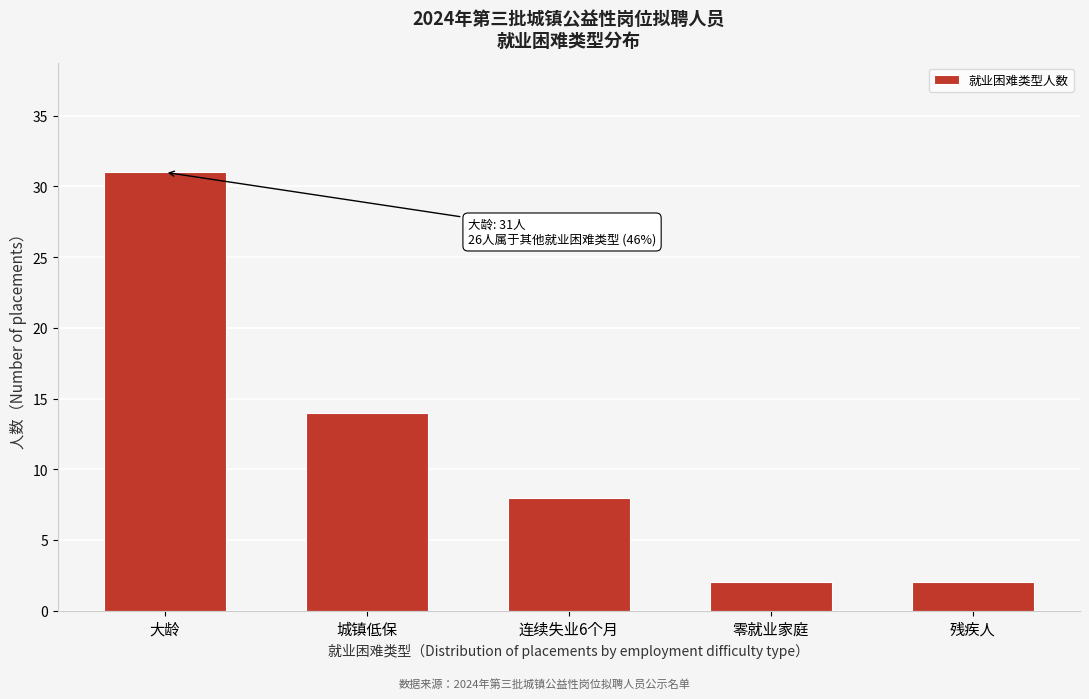

Reading left to right, extract all data points from this chart.

大龄=31	城镇低保=14	连续失业6个月=8	零就业家庭=2	残疾人=2